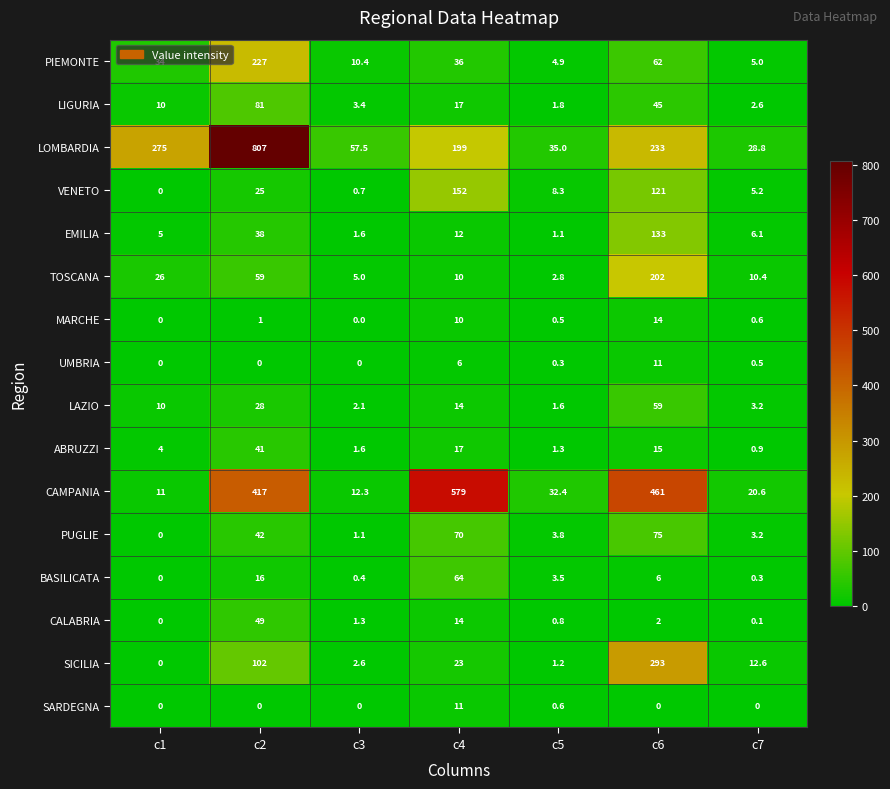

What is the highest value of the EMILIA series?

133.0